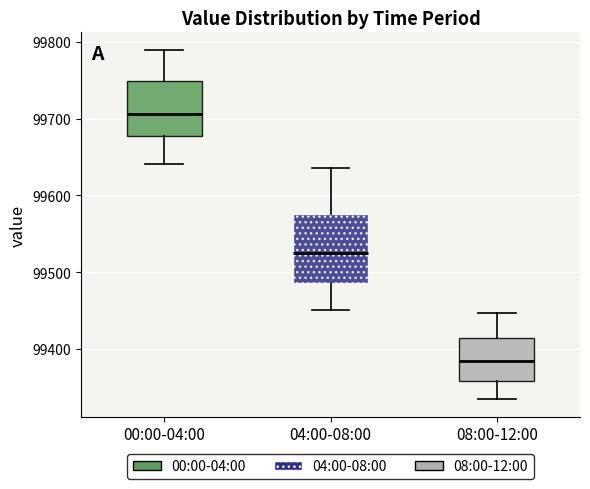

Comparing the boxes themselves (not the whiskers), which one is the tallest?

04:00-08:00